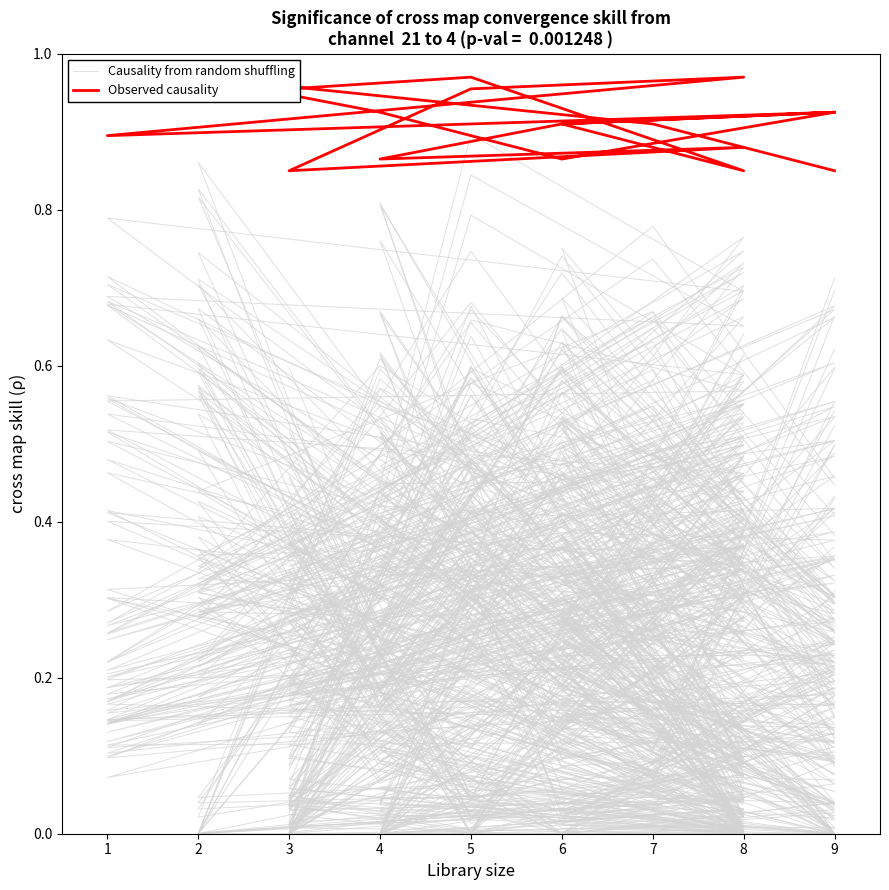

The value of Causality from random shuffling at 8 is 0.1. True or false?

False